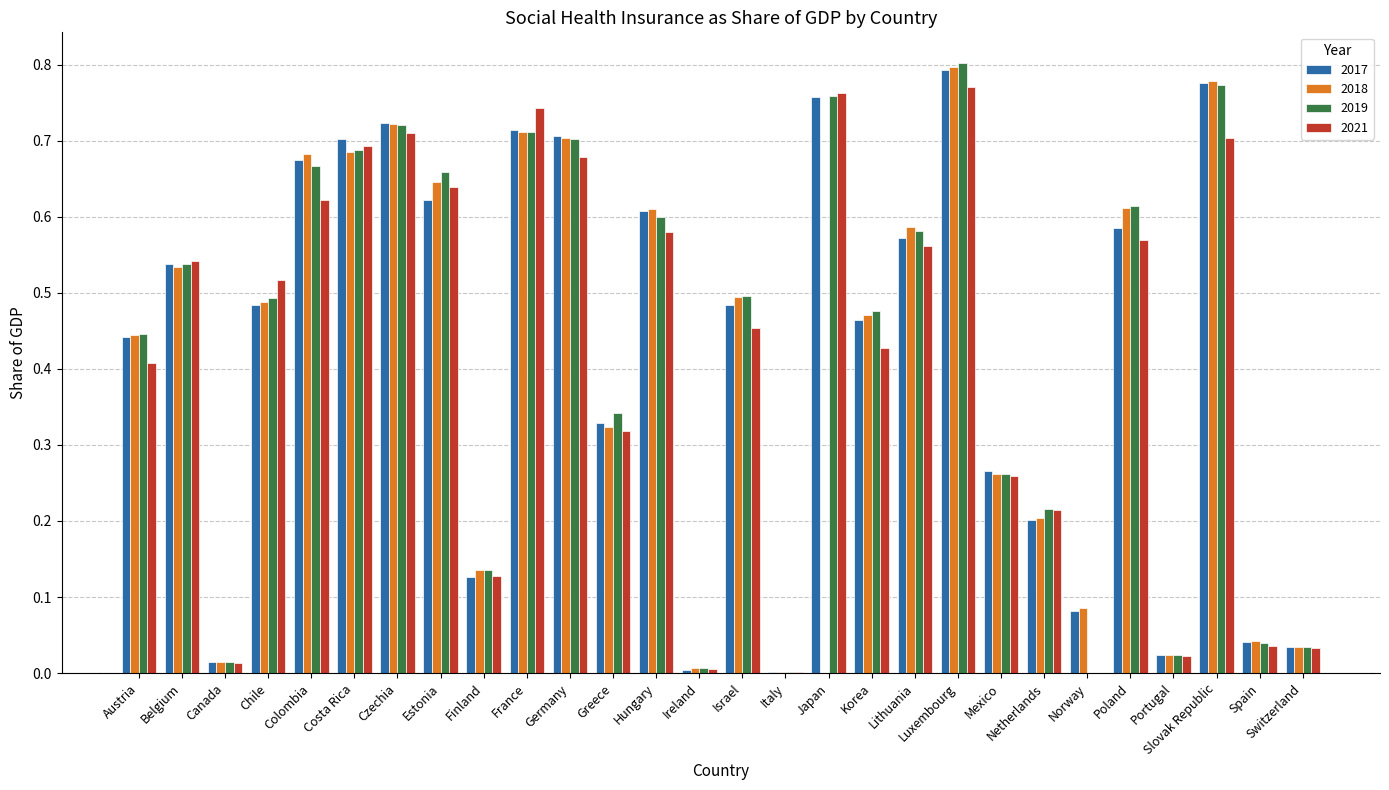

What is the sum of all 2017 values?

11.8